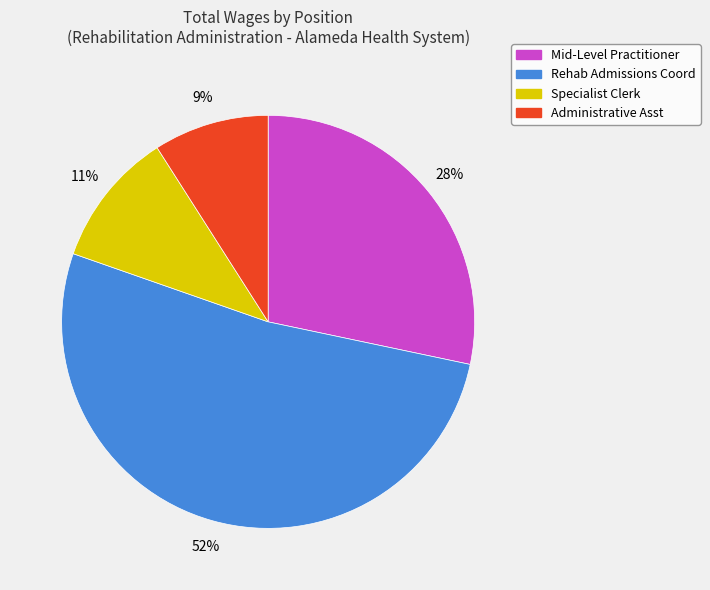

How many segments does this pie chart have?

4